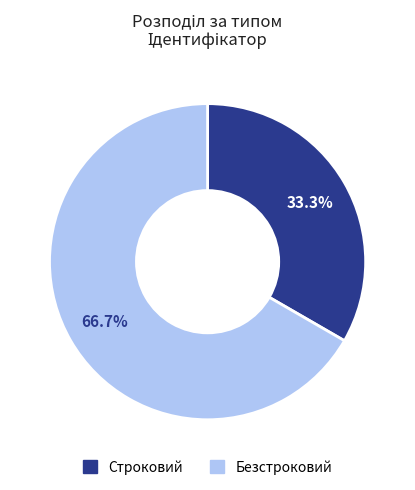

What is the ratio of the value at Строковий to the value at Безстроковий?

0.5